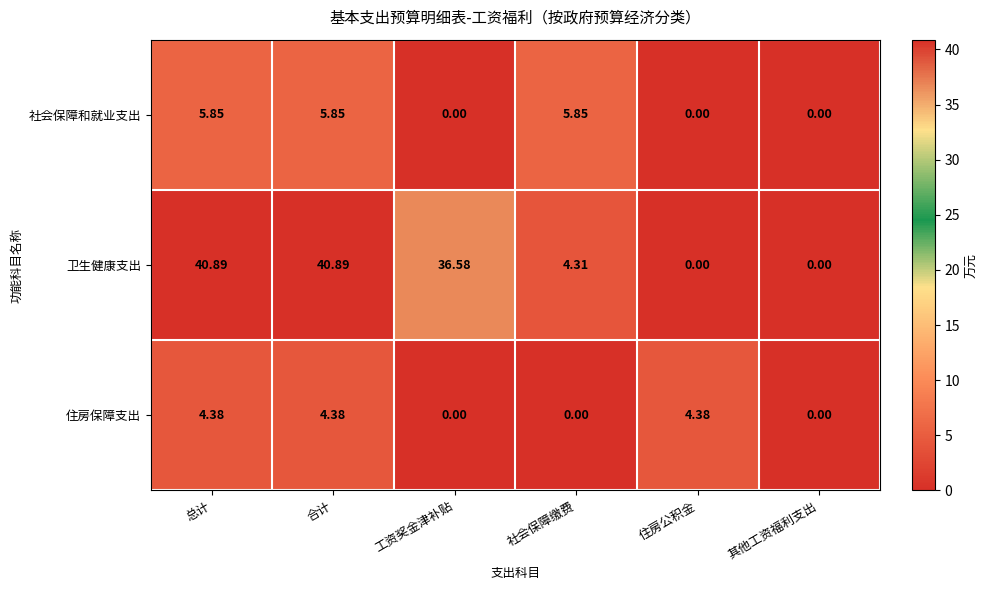

Where does the 社会保障和就业支出 series first go above 5?

总计